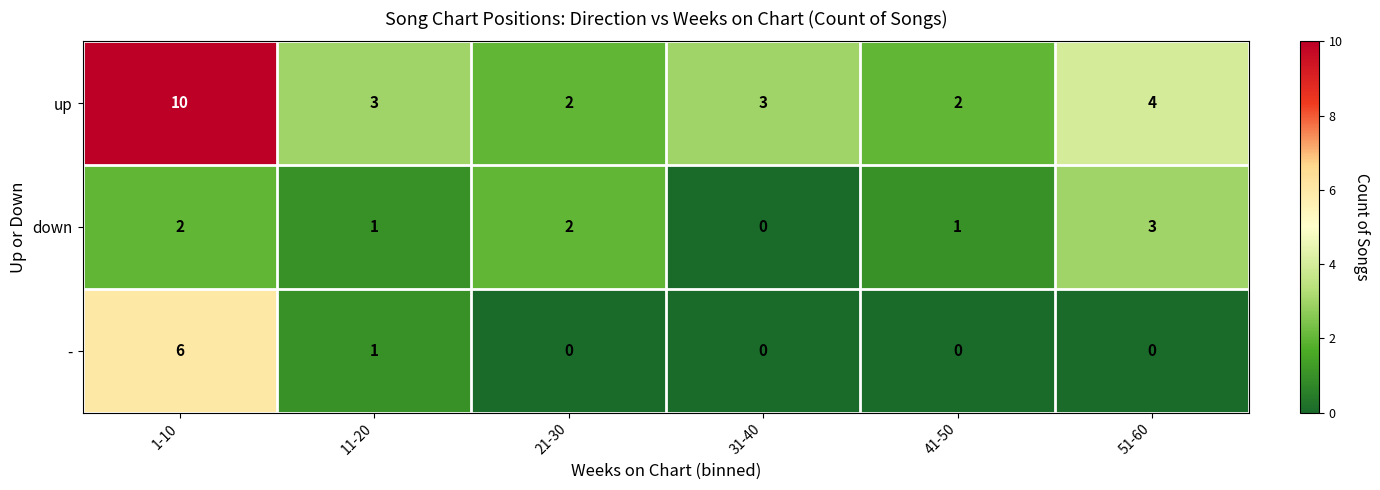

What is the sum of all - values?

7